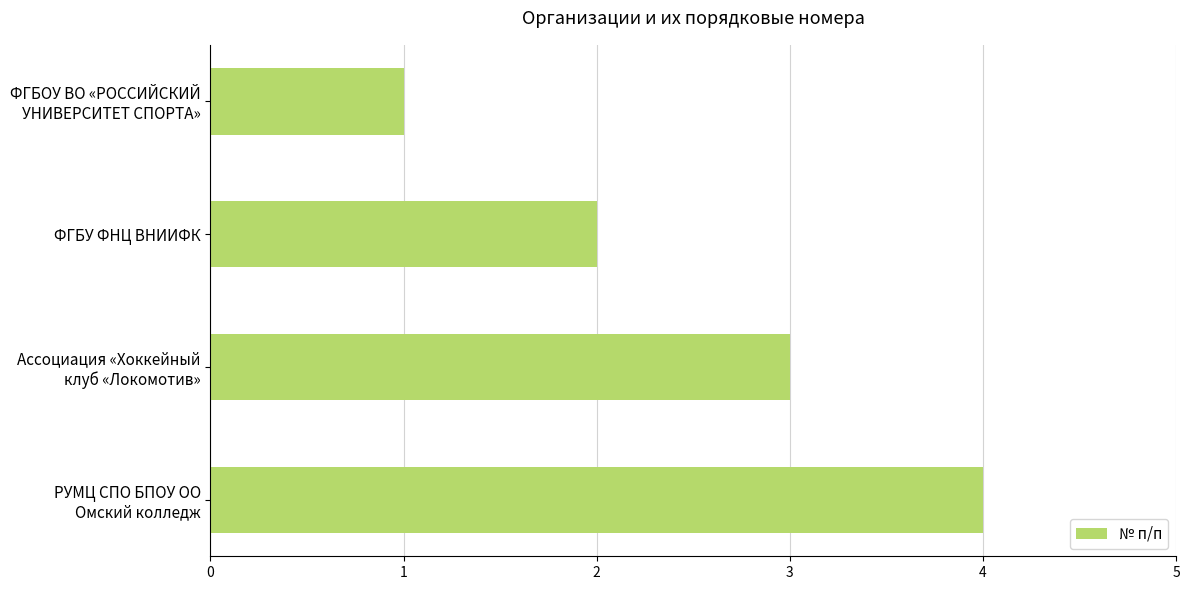

At which category does the chart reach its peak across all series?

РУМЦ СПО БПОУ ОО
Омский колледж